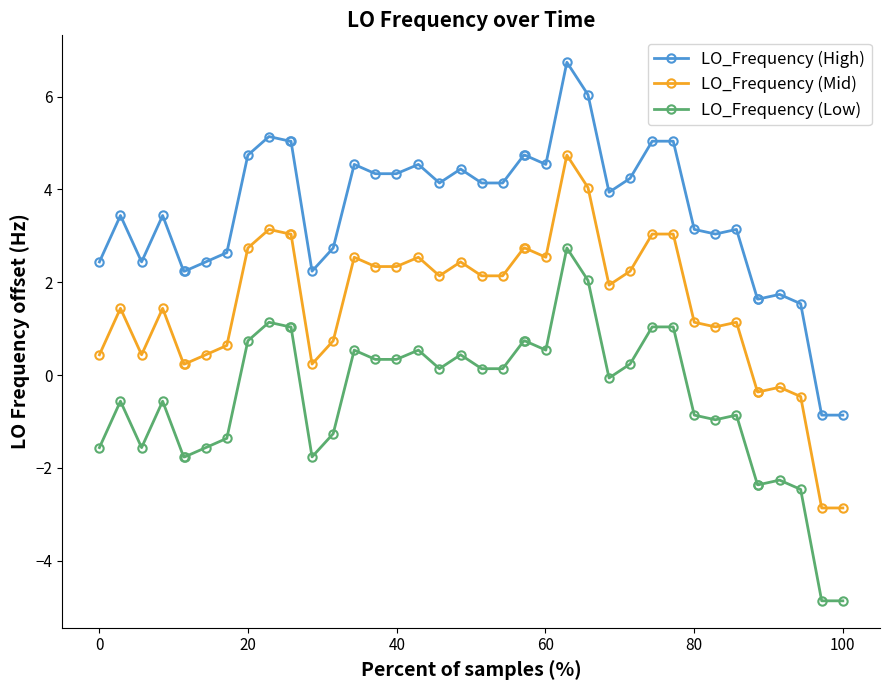

What is the highest value of the LO_Frequency (Low) series?

2.7